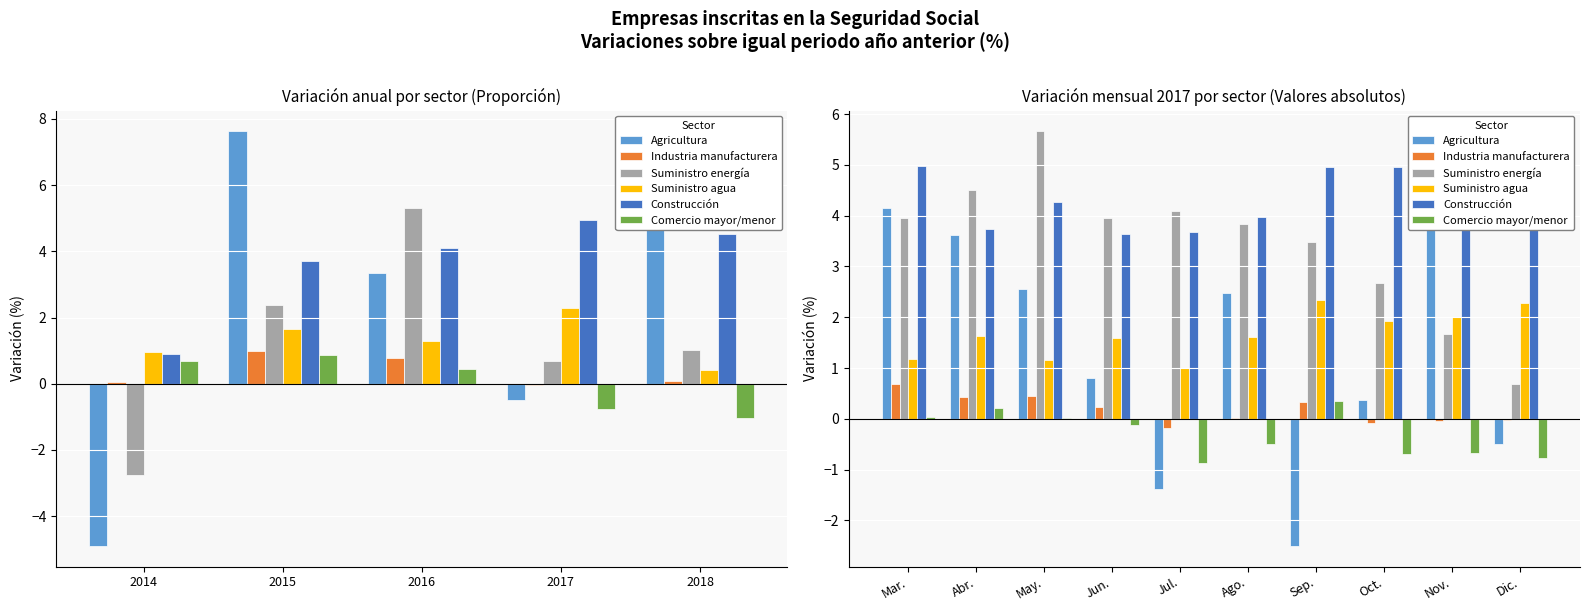

Which series has the largest range (max minus min)?

Agricultura